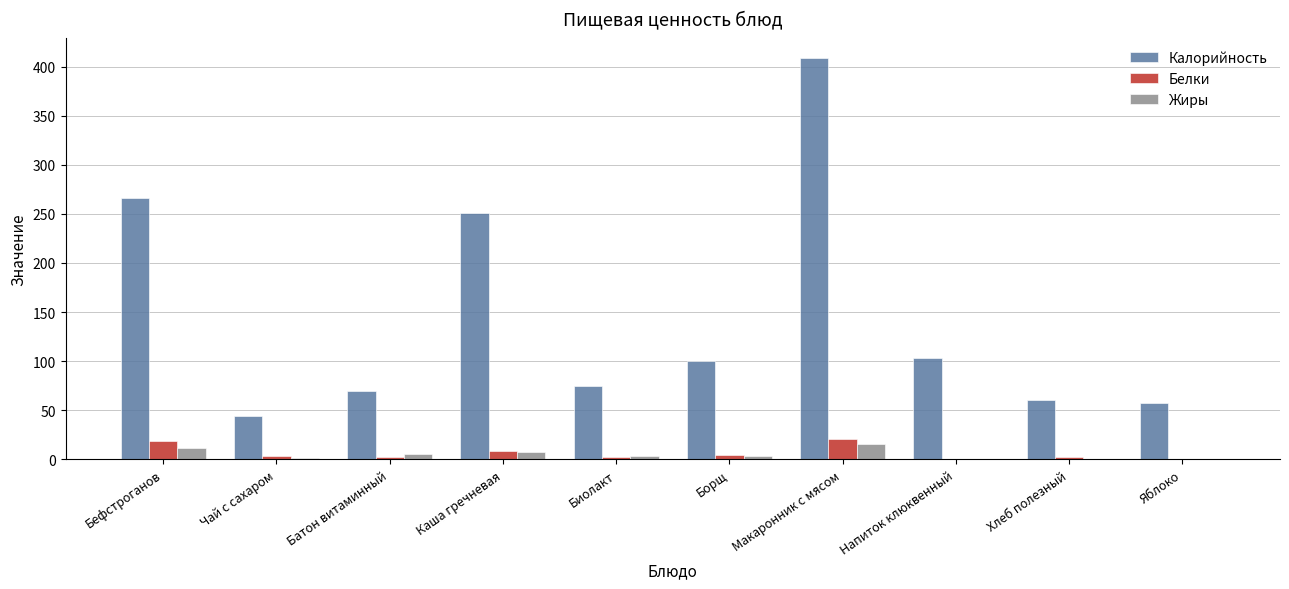

Between Каша гречневая and Яблоко, which series saw the biggest shift?

Калорийность